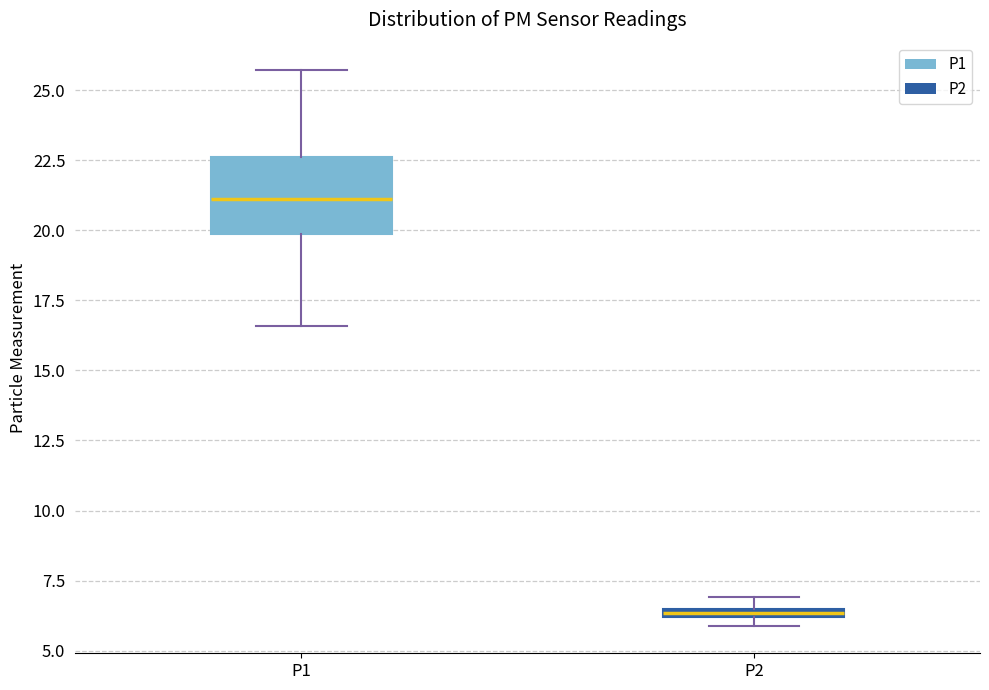

Which box's median line is the highest?

P1